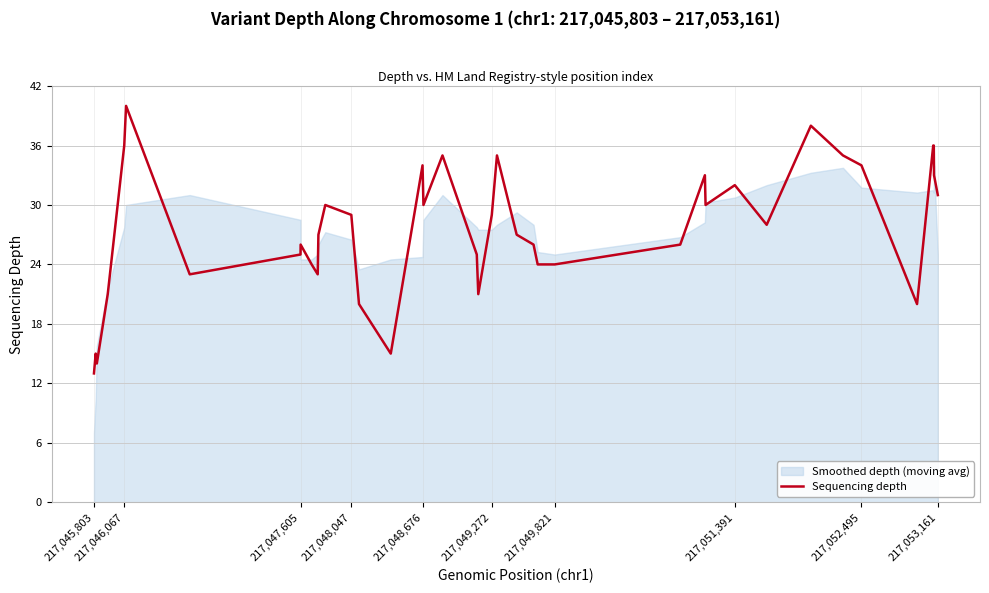

How many interior local valleys (lower than both neighbors) does the data have?

9